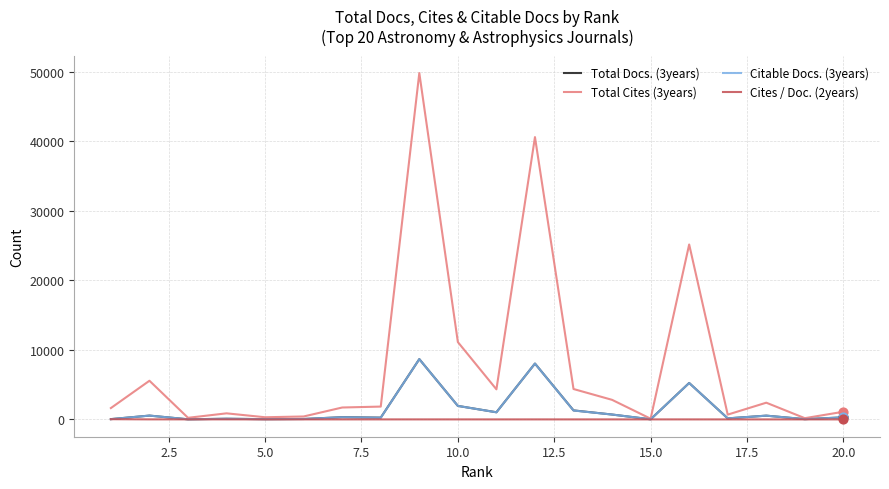

What are all the series names shown in the legend?

Total Docs. (3years), Total Cites (3years), Citable Docs. (3years), Cites / Doc. (2years)